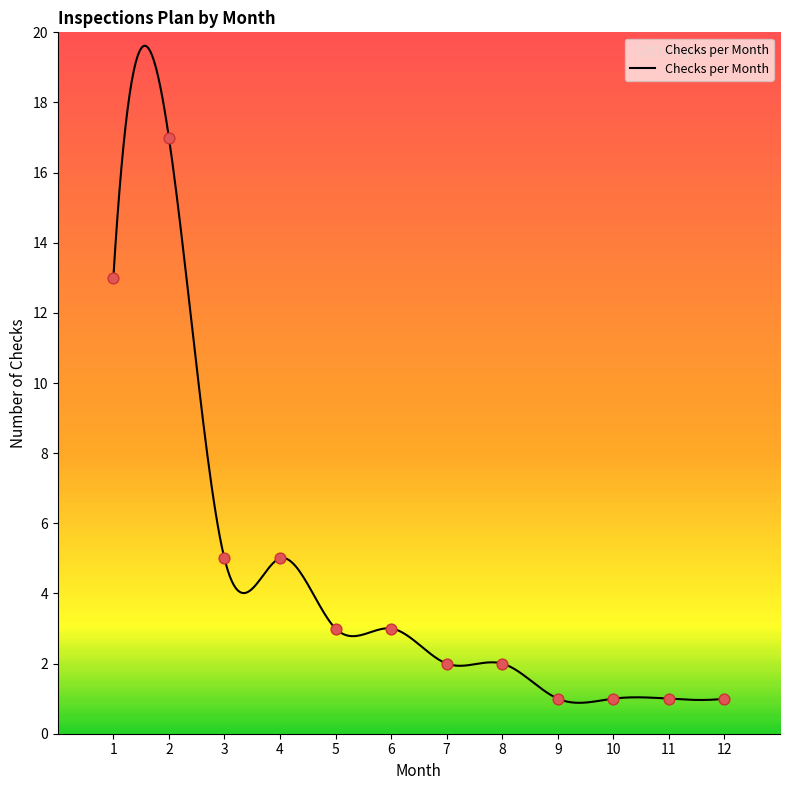

What is the ratio of the value at 6 to the value at 11?

3.0